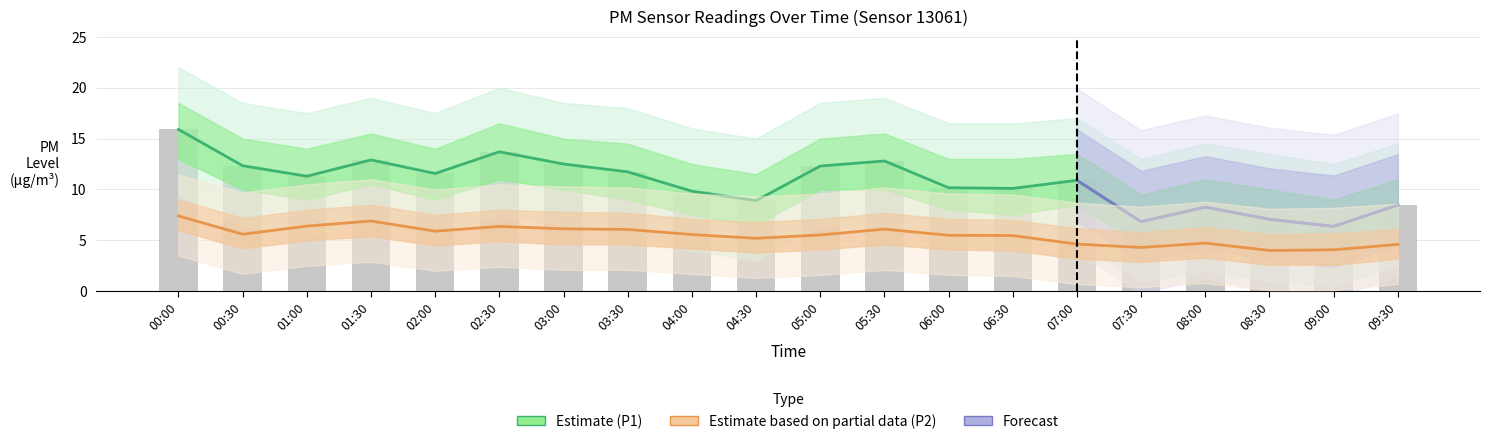

Which series has the largest total across all categories?

P1